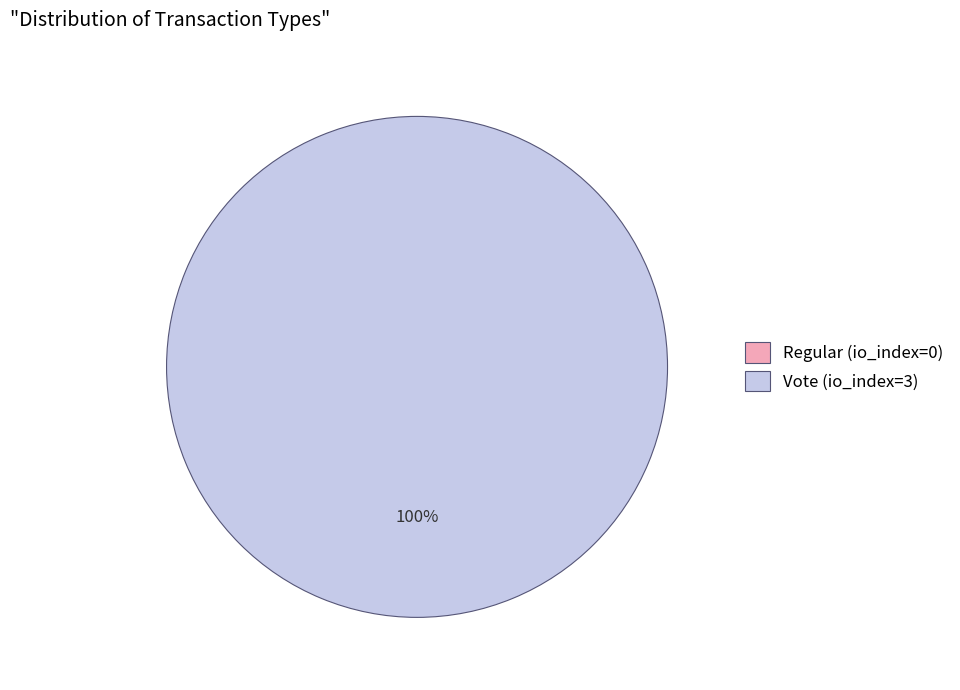

True or false: Vote (io_index=3) accounts for 94% of the total.

False